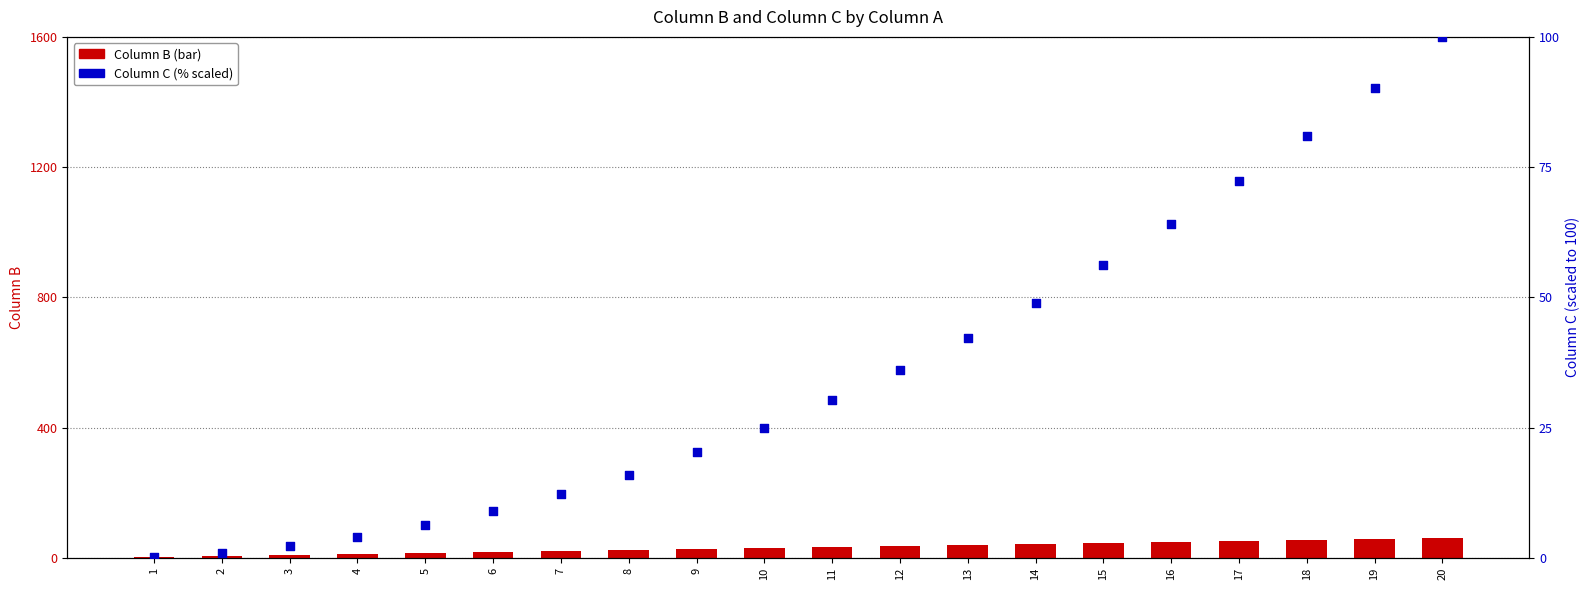

Which series reaches the maximum Y coordinate?

Column C (% scaled)